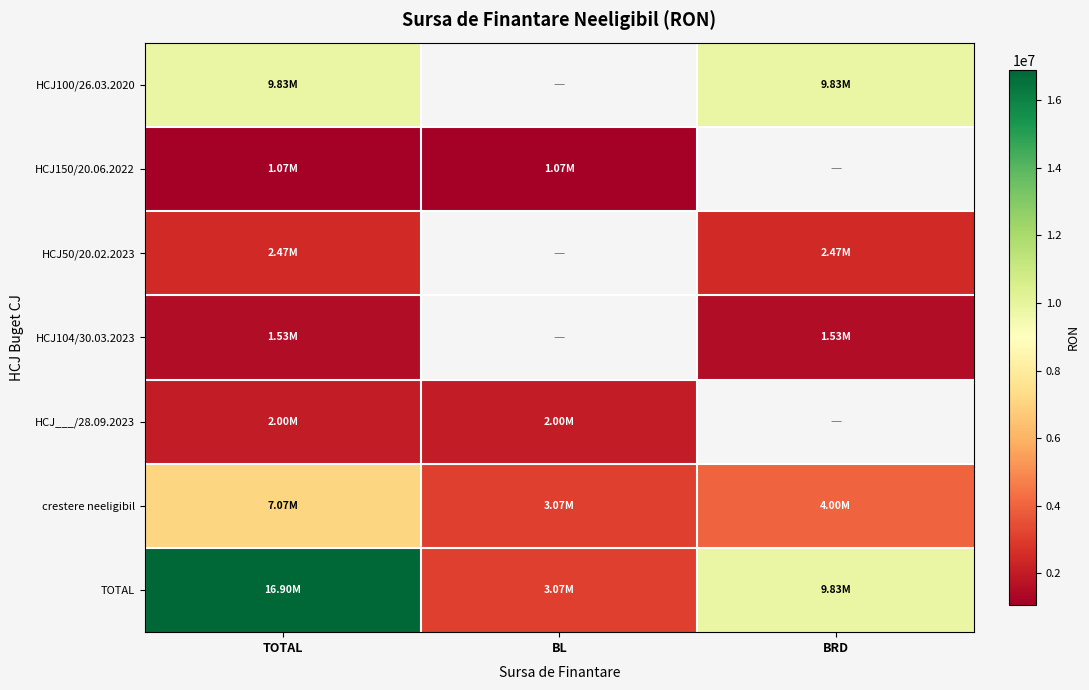

What is the difference between the highest and lowest values at TOTAL?

15828639.7